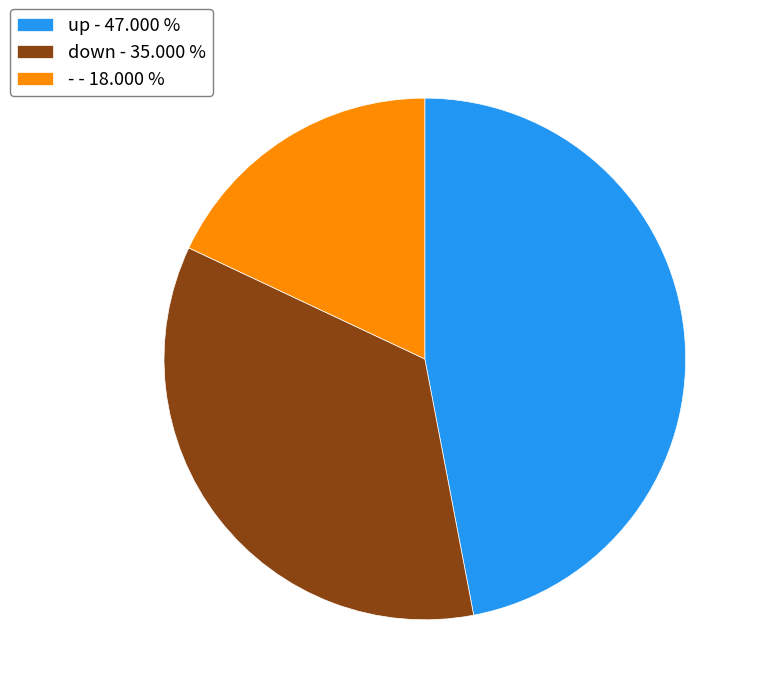

Do up and - together represent more than half of the pie?

Yes